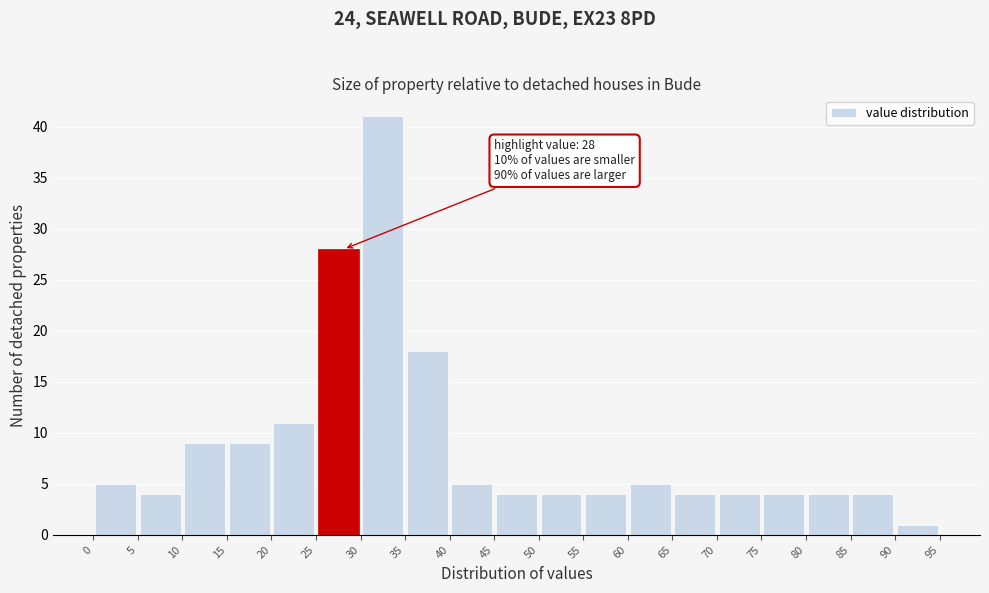

Which range on the x-axis has the tallest bar?

30 to 35